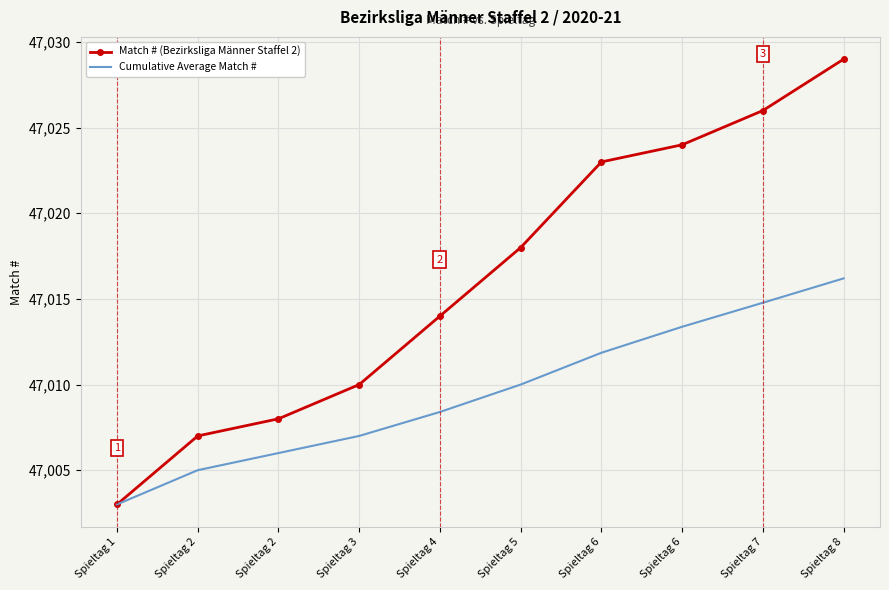

Which label corresponds to the largest value in the chart?

Spieltag 8